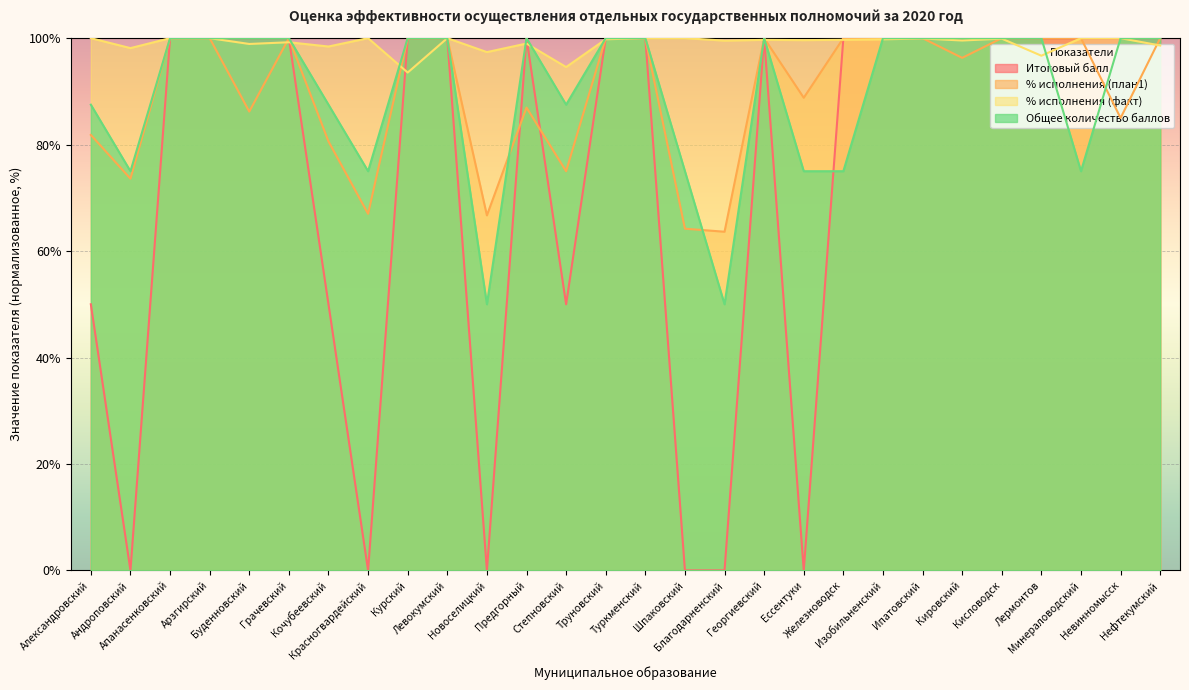

Reading right to left, extract all data points from this chart.

Итоговый балл: 100.0	100.0	100.0	100.0	100.0	100.0	100.0	100.0	100.0	0.0	100.0	0.0	0.0	100.0	100.0	50.0	100.0	0.0	100.0	100.0	0.0	50.0	100.0	100.0	100.0	100.0	0.0	50.0
% исполнения (план1): 100.0	85.0	100.0	100.0	100.0	96.3	100.0	100.0	100.0	88.8	100.0	63.6	64.2	100.0	100.0	75.0	87.0	66.7	100.0	100.0	67.0	80.6	100.0	86.2	100.0	100.0	73.6	81.8
% исполнения (факт): 98.6	100.0	100.0	96.7	99.9	99.6	99.9	99.8	99.7	99.6	99.7	99.5	100.0	100.0	99.8	94.6	99.0	97.4	100.0	93.5	100.0	98.4	99.2	98.9	100.0	100.0	98.1	100.0
Общее количество баллов: 100.0	100.0	75.0	100.0	100.0	100.0	100.0	100.0	75.0	75.0	100.0	50.0	75.0	100.0	100.0	87.5	100.0	50.0	100.0	100.0	75.0	87.5	100.0	100.0	100.0	100.0	75.0	87.5